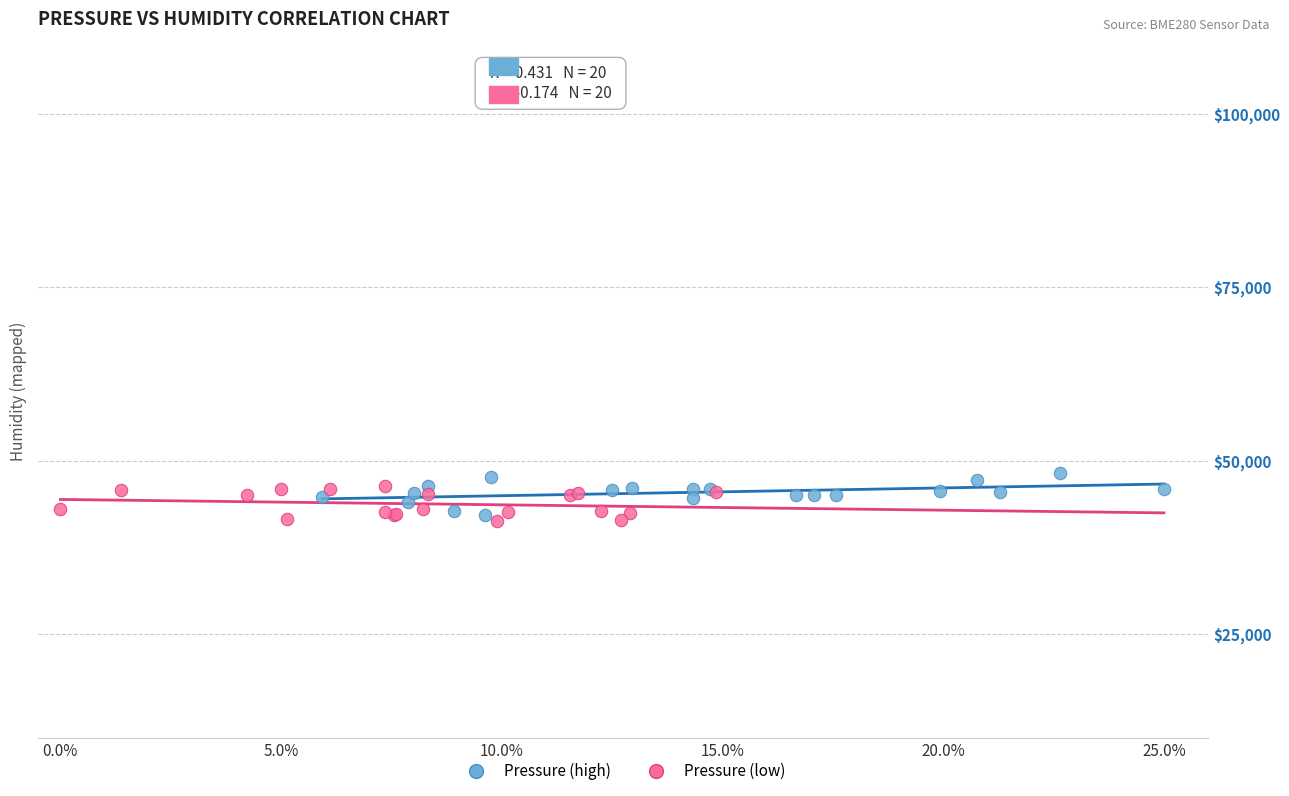

What are all the series names shown in the legend?

Pressure (high), Pressure (low)